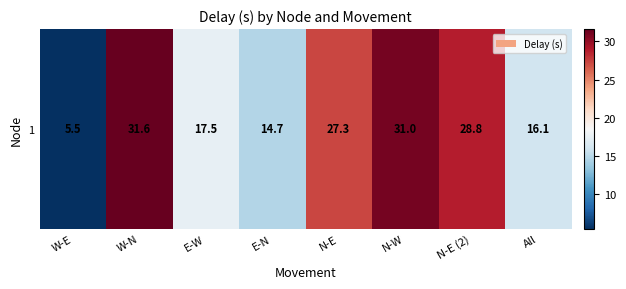

What is the maximum value shown in the chart?

31.6